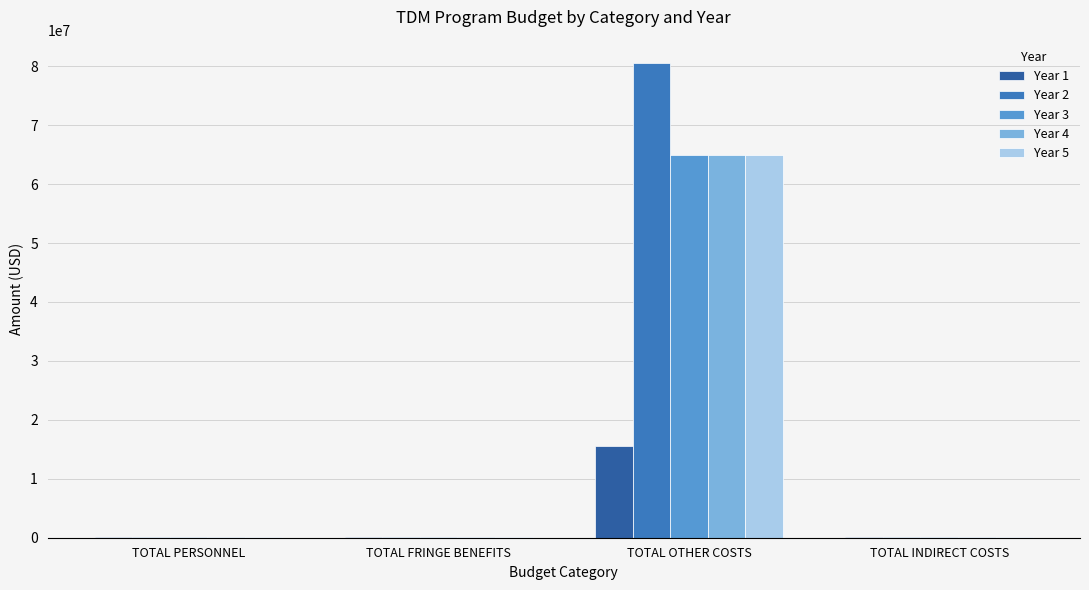

What is the sum of the Year 1 values at TOTAL PERSONNEL and TOTAL OTHER COSTS?

15746250.0